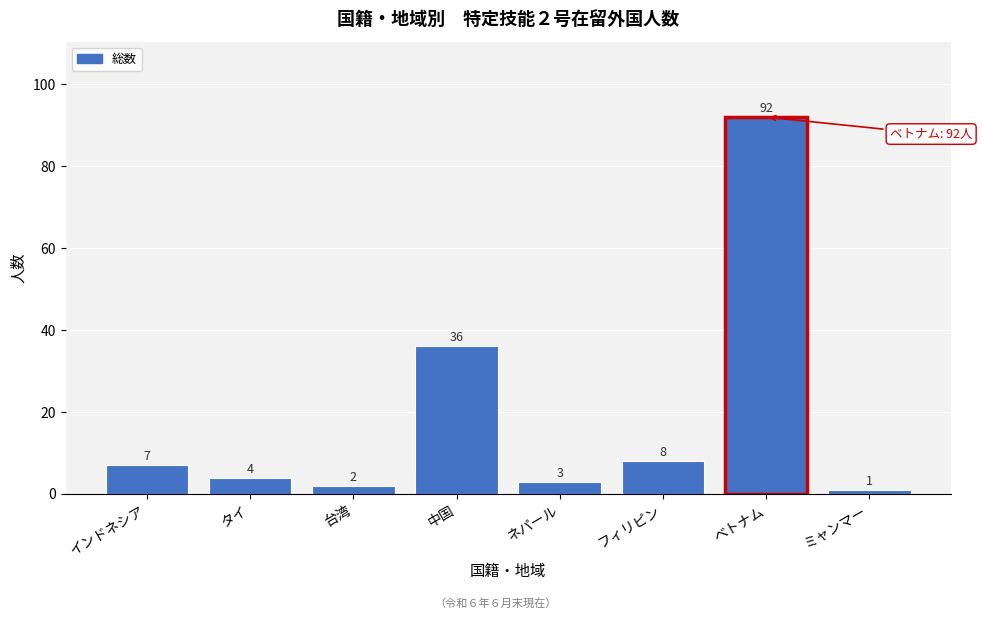

Reading left to right, extract all data points from this chart.

インドネシア=7	タイ=4	台湾=2	中国=36	ネパール=3	フィリピン=8	ベトナム=92	ミャンマー=1